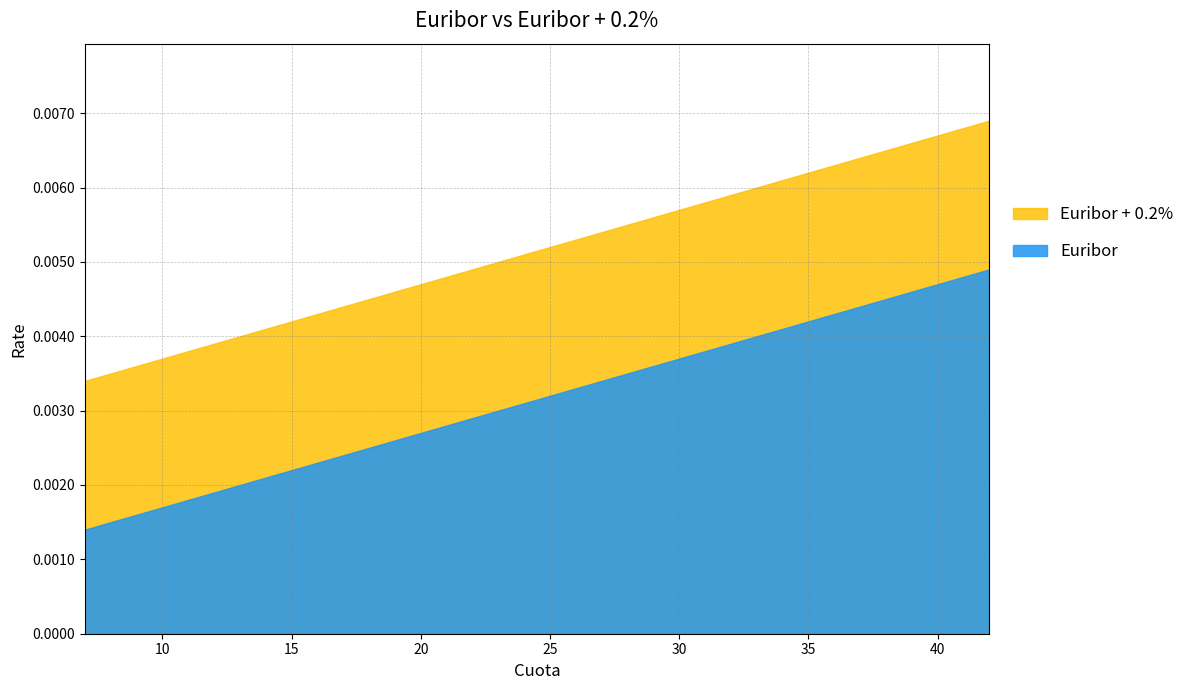

Reading left to right, transcribe all the data shown in this chart.

Euribor: 7=0.0	8=0.0	9=0.0	10=0.0	11=0.0	12=0.0	13=0.0	14=0.0	15=0.0	16=0.0	17=0.0	18=0.0	19=0.0	20=0.0	21=0.0	22=0.0	23=0.0	24=0.0	25=0.0	26=0.0	27=0.0	28=0.0	29=0.0	30=0.0	31=0.0	32=0.0	33=0.0	34=0.0	35=0.0	36=0.0	37=0.0	38=0.0	39=0.0	40=0.0	41=0.0	42=0.0
Euribor + 0.2%: 7=0.0	8=0.0	9=0.0	10=0.0	11=0.0	12=0.0	13=0.0	14=0.0	15=0.0	16=0.0	17=0.0	18=0.0	19=0.0	20=0.0	21=0.0	22=0.0	23=0.0	24=0.0	25=0.0	26=0.0	27=0.0	28=0.0	29=0.0	30=0.0	31=0.0	32=0.0	33=0.0	34=0.0	35=0.0	36=0.0	37=0.0	38=0.0	39=0.0	40=0.0	41=0.0	42=0.0